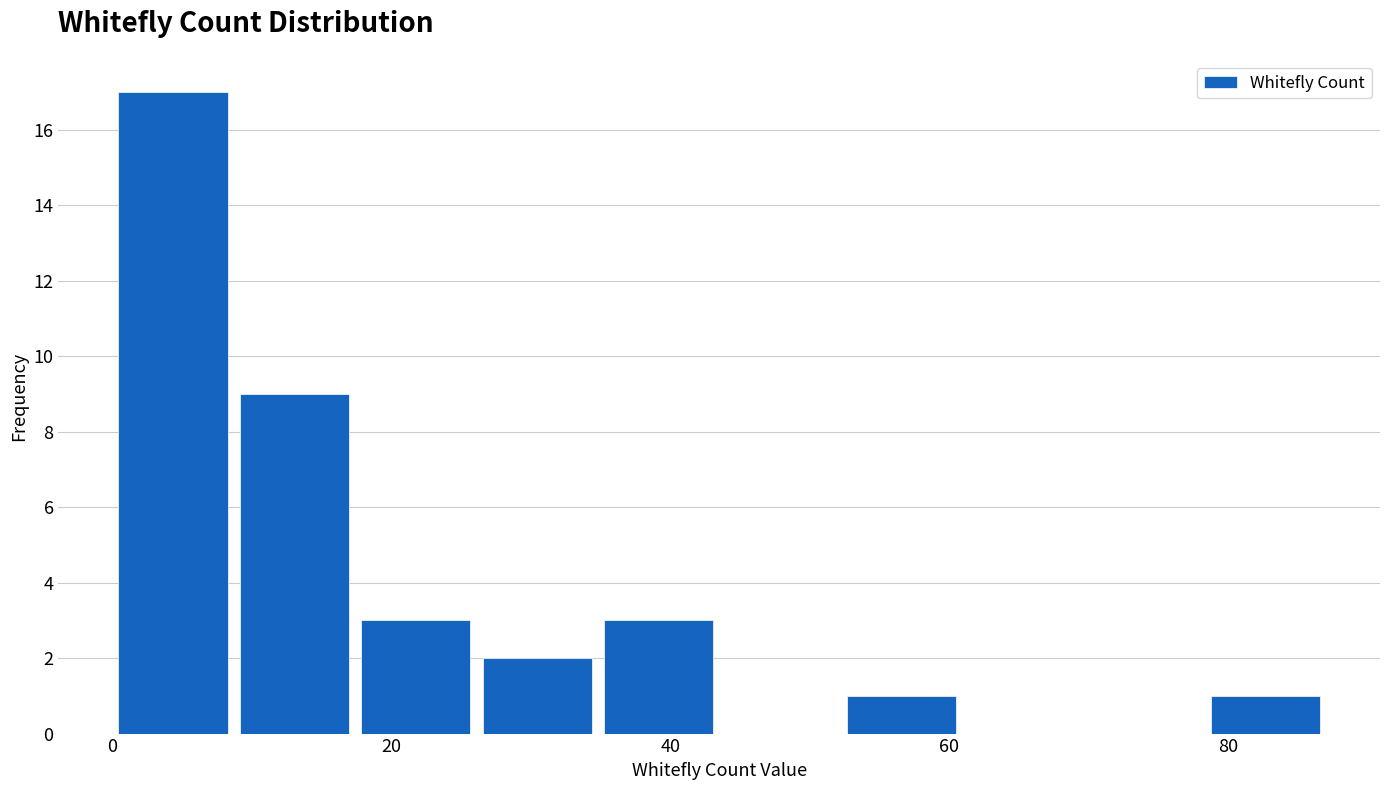

What is the height of the bar covering 26 to 34 on the x-axis? Neither the bar edges nor the heights are printed on the chart, so give them approximately, as read against the axes.

2